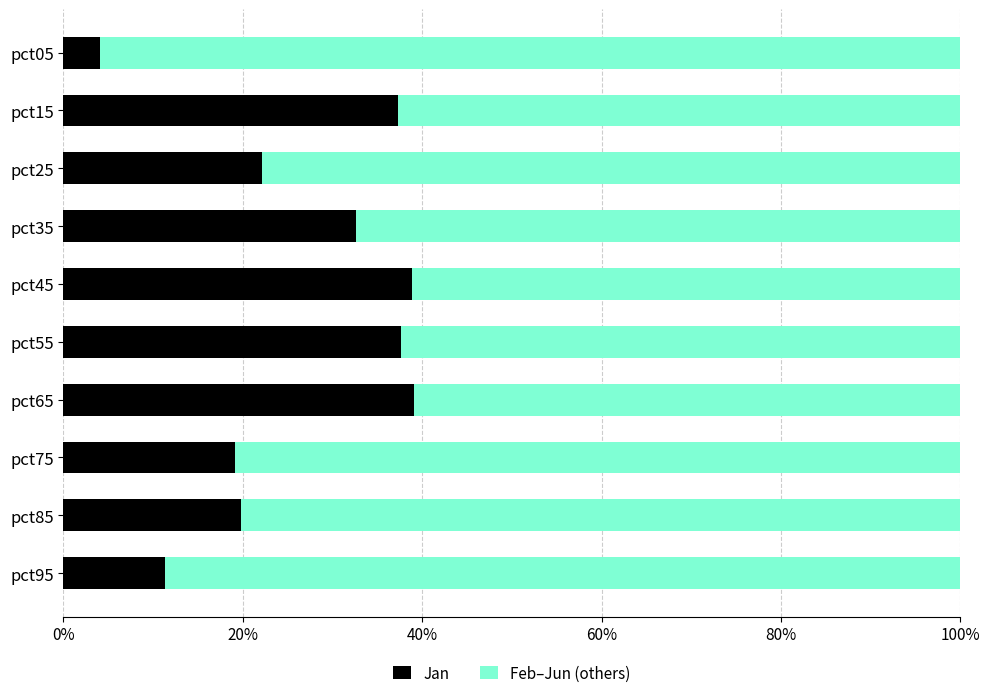

List the series in order of their peak value, lowest first.

Jan, Feb–Jun (others)